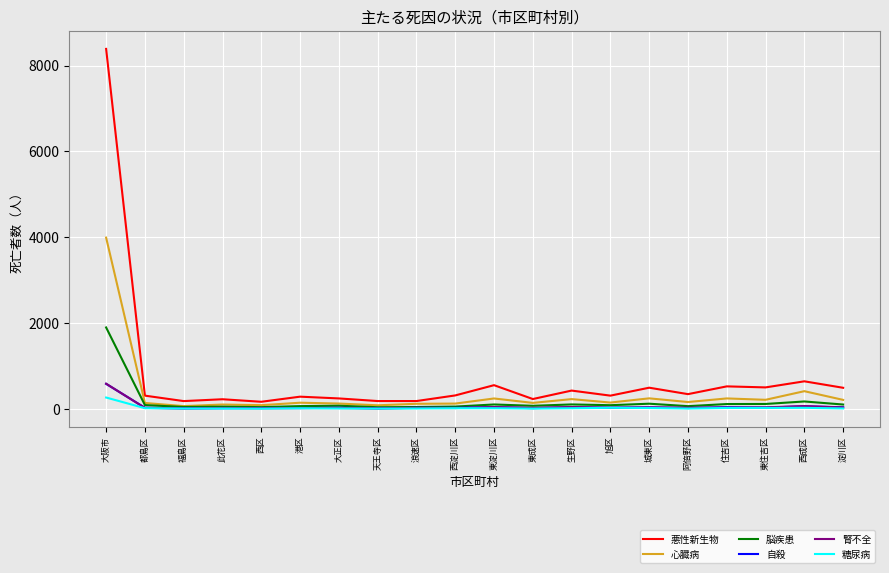

Which series has the largest range (max minus min)?

悪性新生物